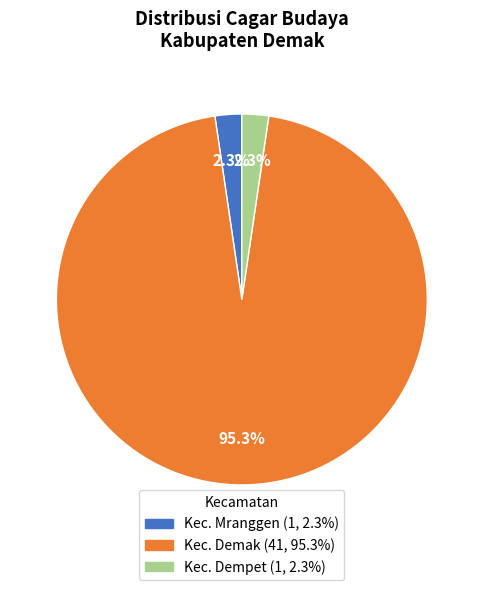

Which has a higher value, Kec. Dempet or Kec. Demak?

Kec. Demak